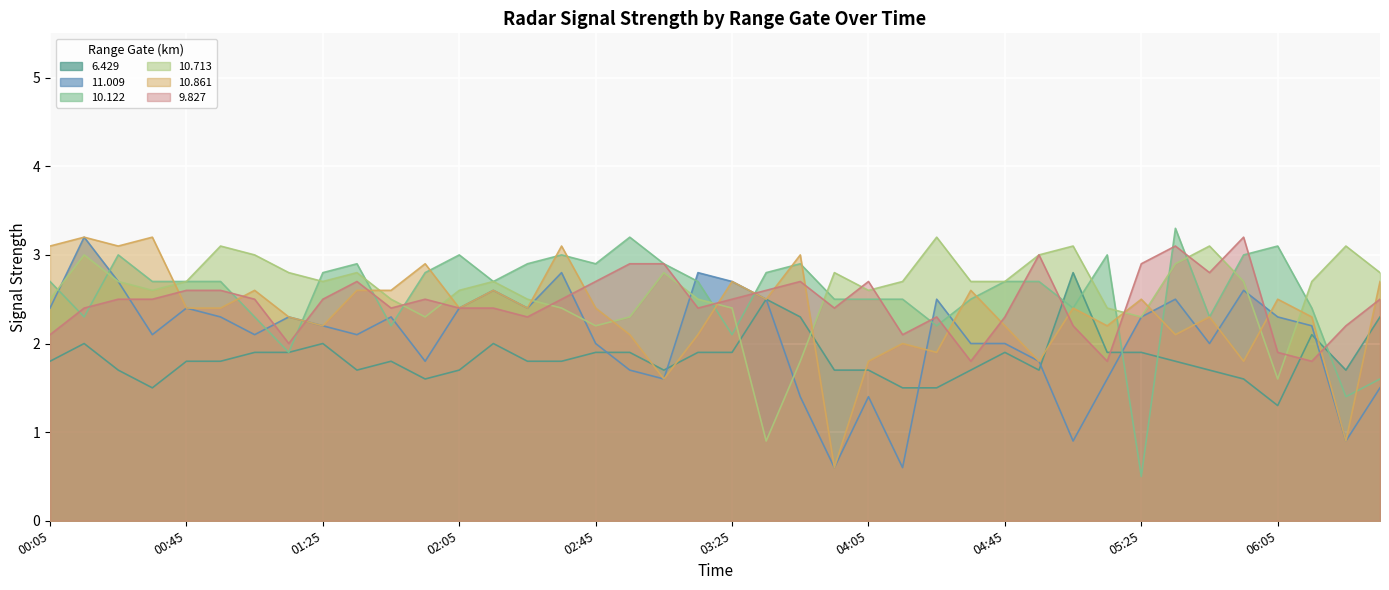

How many series are shown in this chart?

6